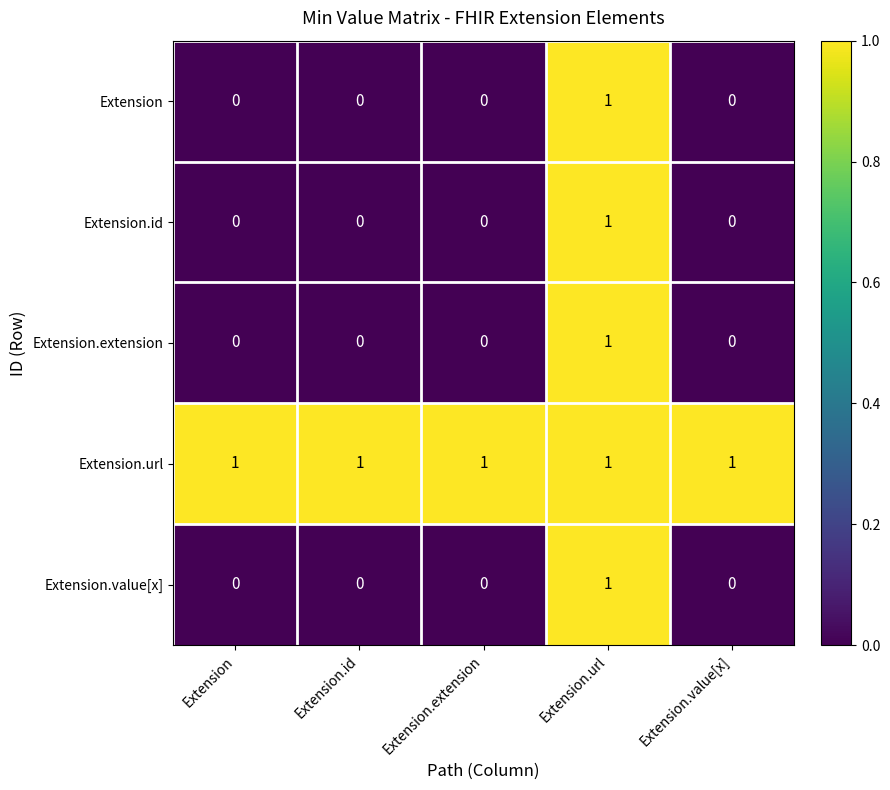

What is the spread (max minus min) of values at Extension.extension?

1